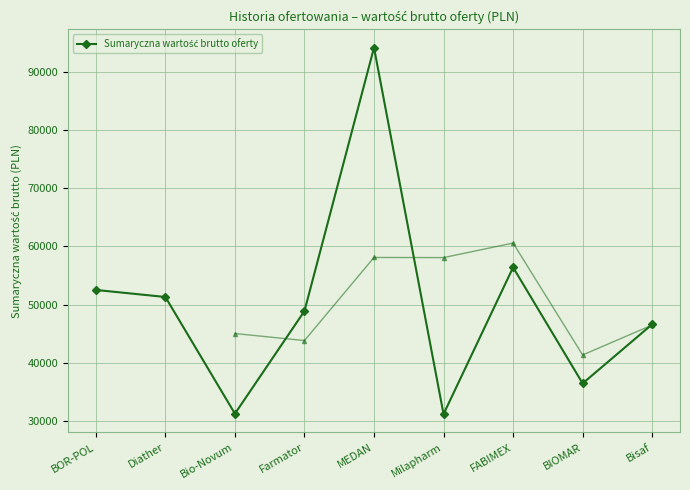

What is the change in value from Bio-Novum to FABIMEX?

+25108.6